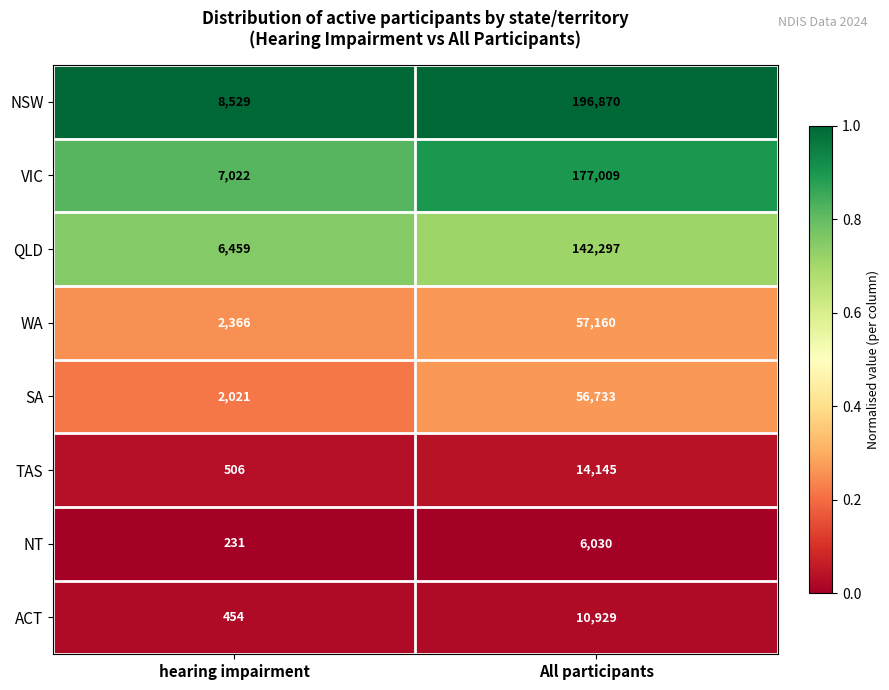

True or false: NT has a value of 123 at hearing impairment.

False